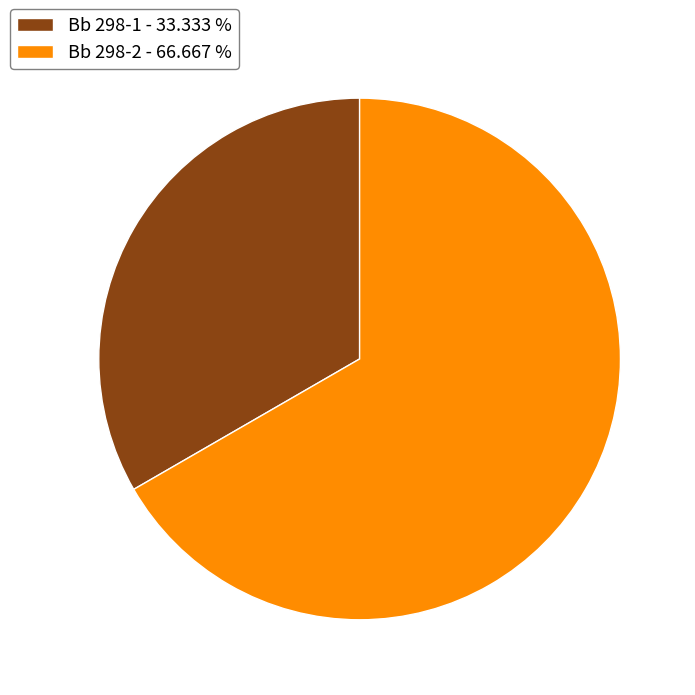

Which slice represents more than half of the pie?

Bb 298-2